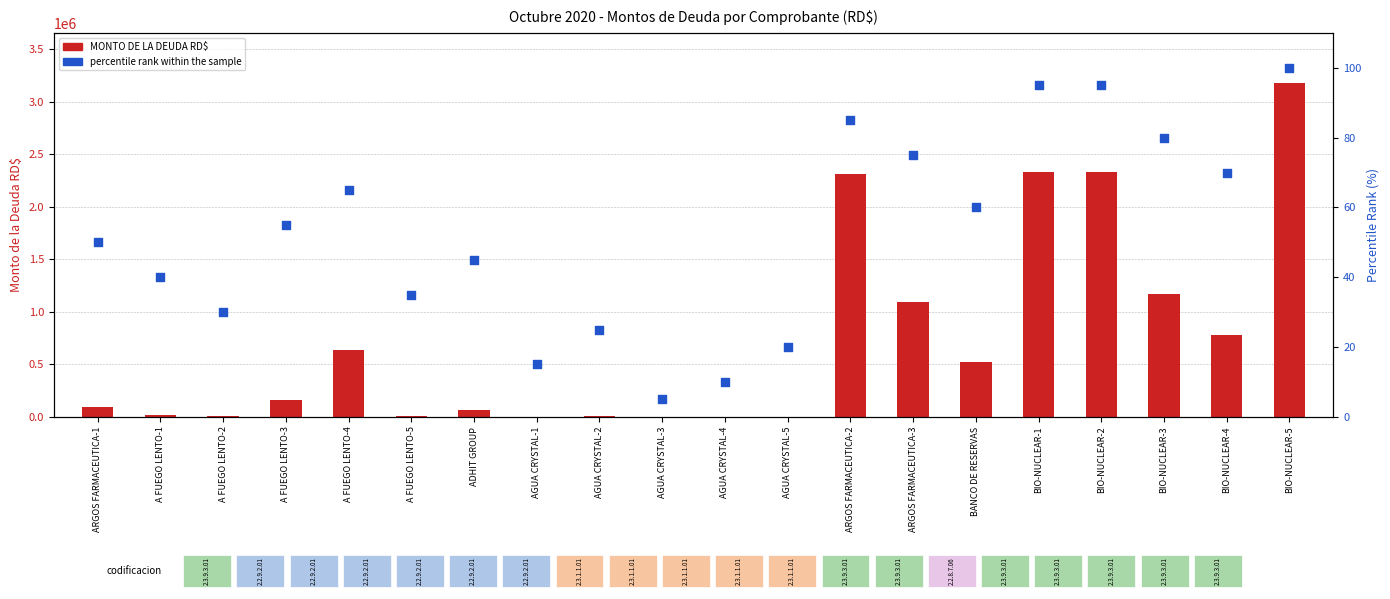

What is the total value across all series at ARGOS FARMACEUTICA-3?

1088402.6